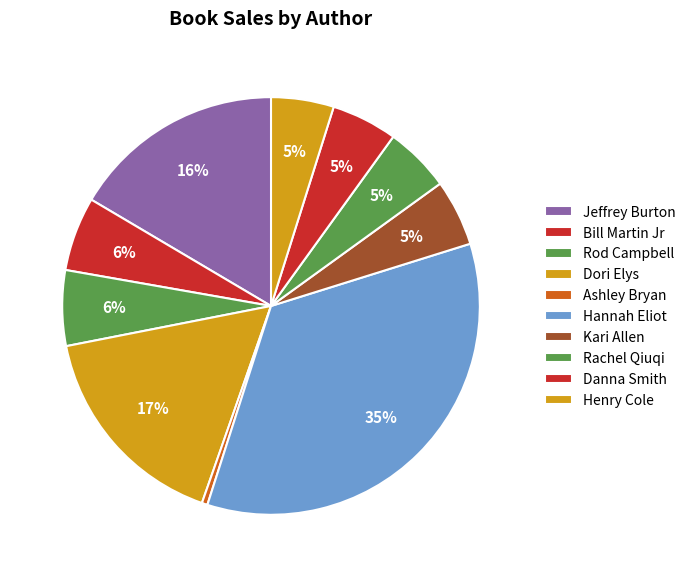

Count the number of slices in the pie.

10